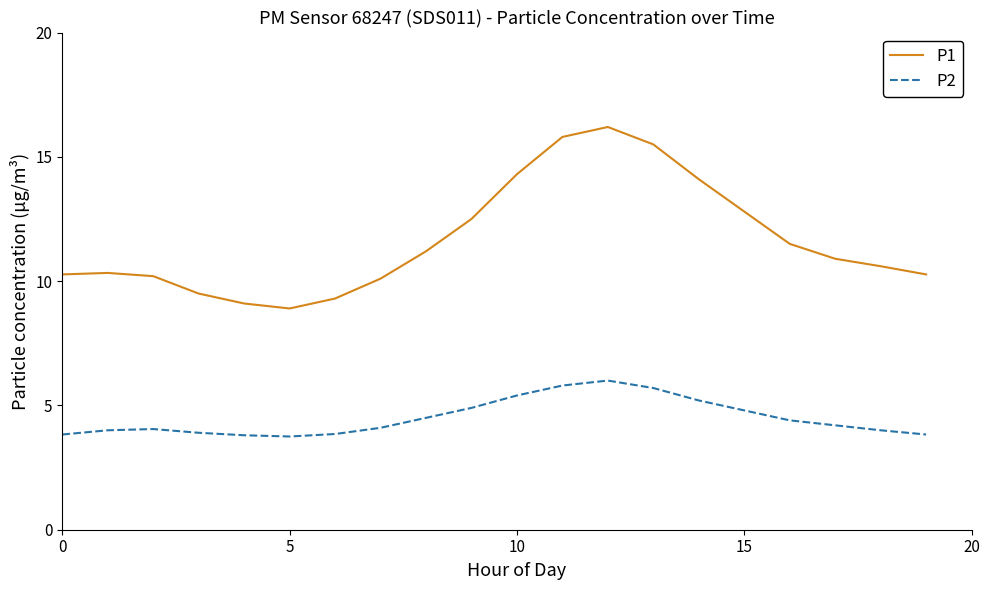

Which series has the widest spread of values?

P1